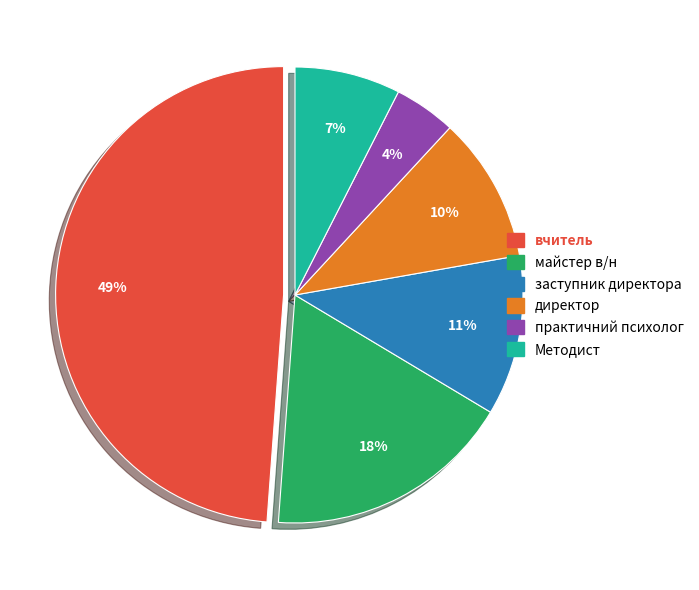

Does any single category account for the majority?

No